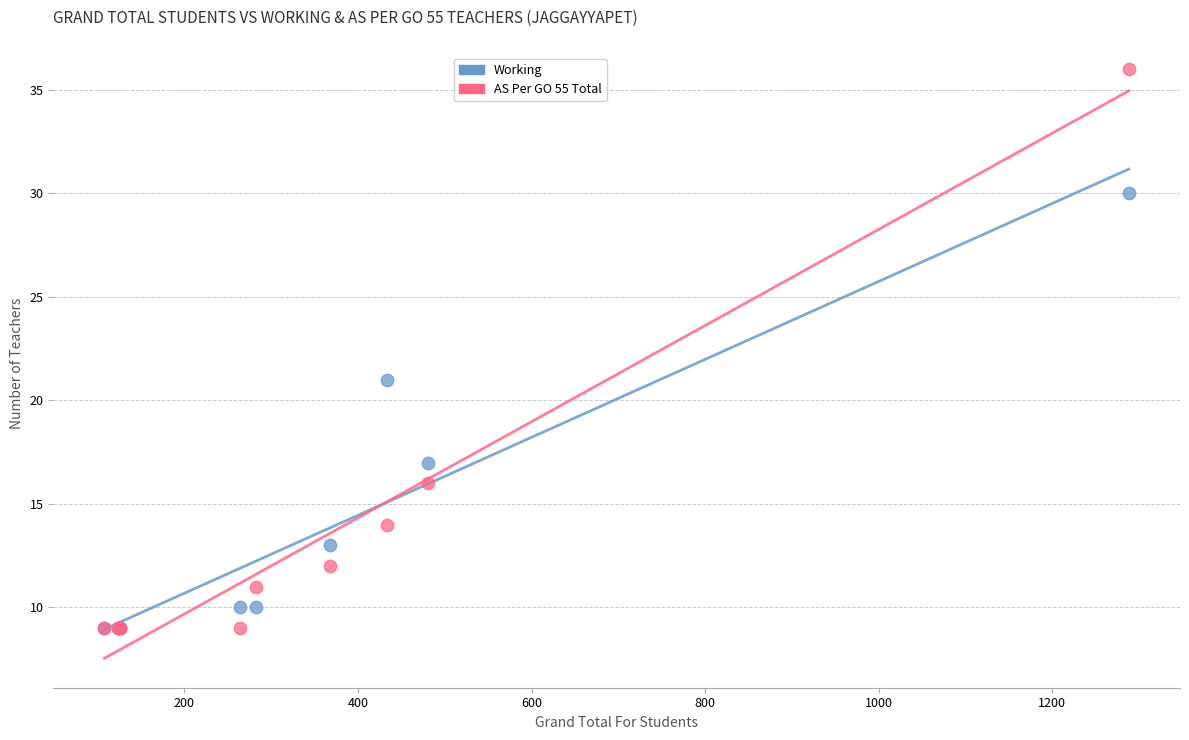

Across all series, what Y value is closest to 22?

21